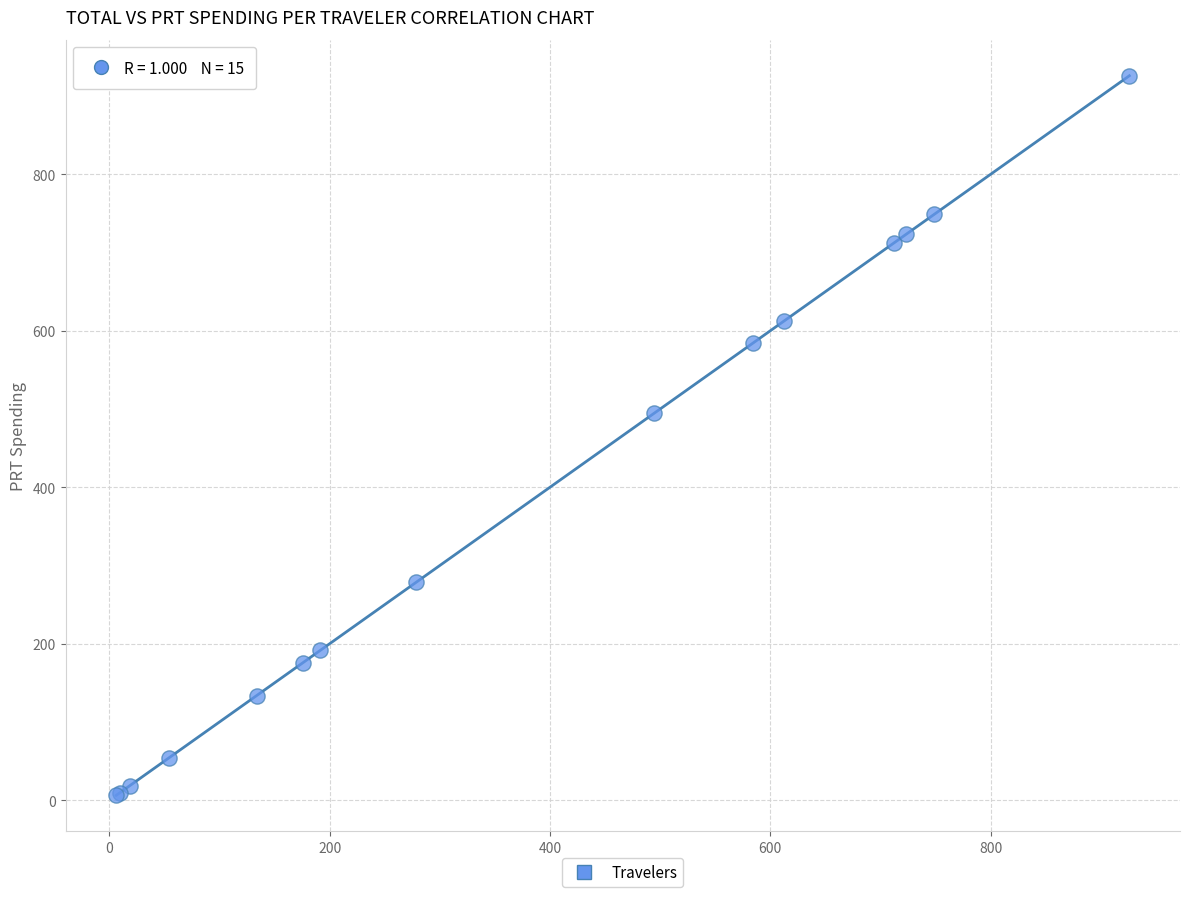

What Y value in the scatter plot is closest to 466?

494.9